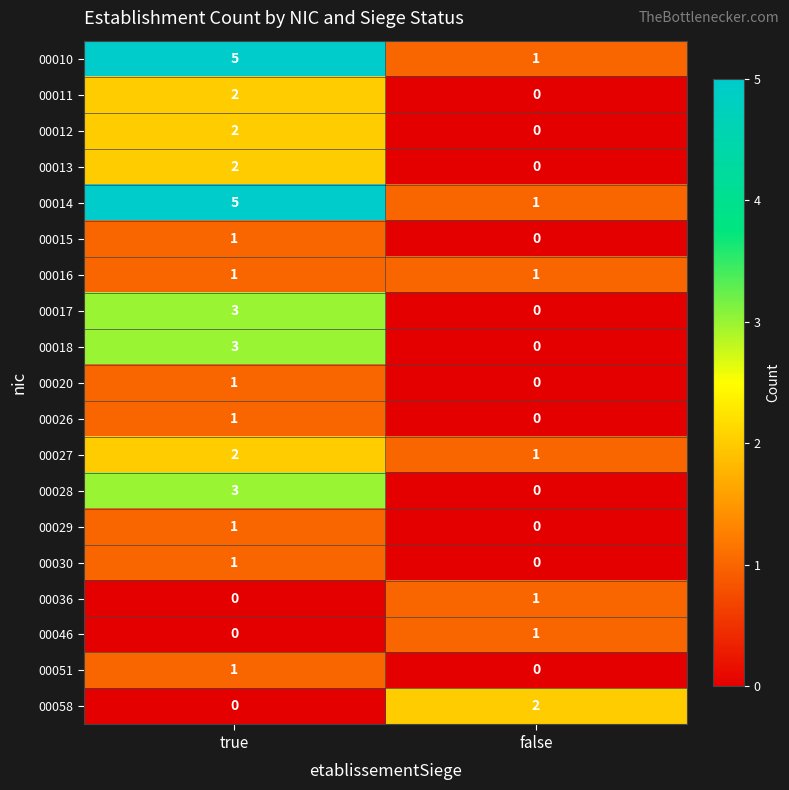

What is the difference between the highest and lowest values at true?

5